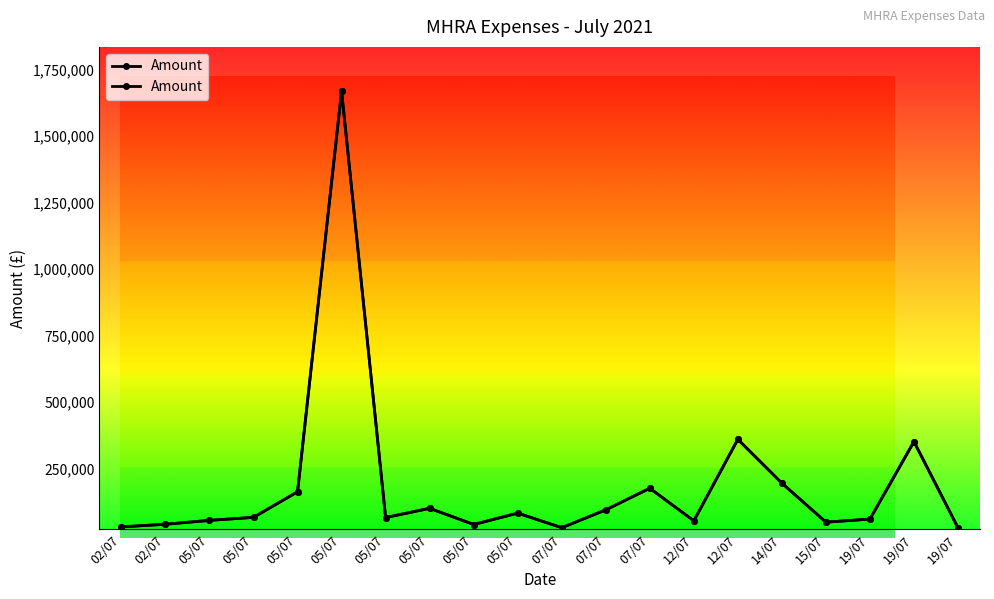

Reading left to right, extract all data points from this chart.

02/07=30115.4	02/07=39897.7	05/07=54544.5	05/07=65885.2	05/07=162082.1	05/07=1668912.0	05/07=65202.0	05/07=99778.9	05/07=39000.0	05/07=81774.9	07/07=26895.4	07/07=94084.1	07/07=175220.2	12/07=52816.9	12/07=359325.0	14/07=194422.5	15/07=47700.0	19/07=59403.5	19/07=350734.1	19/07=26500.0